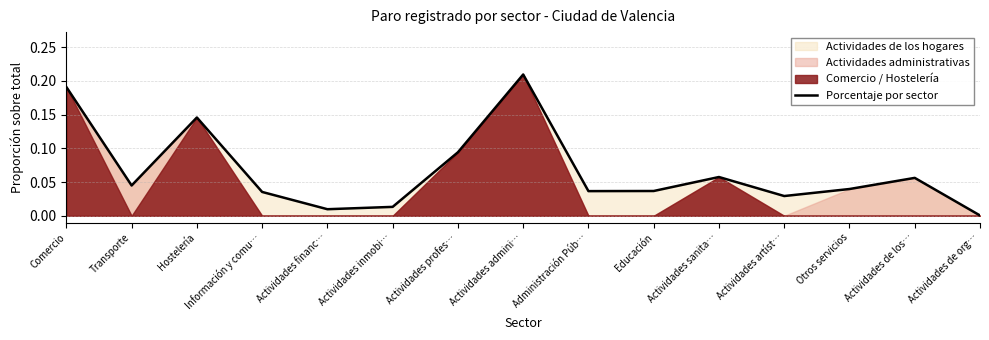

What is the difference between the second highest and minimum values?

0.2